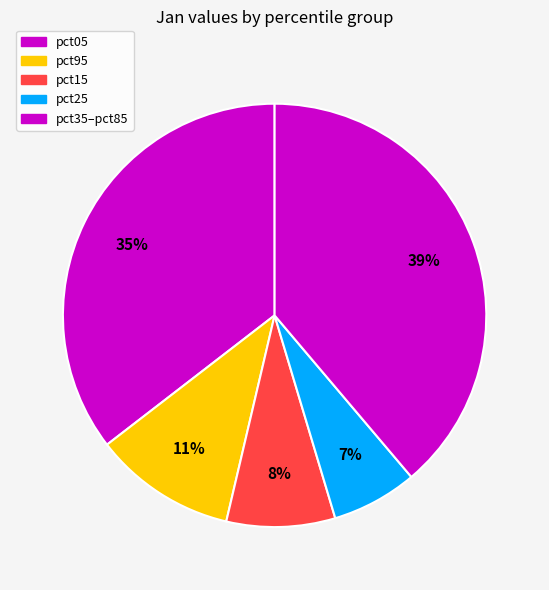

What is the smallest slice in the pie chart?

pct25